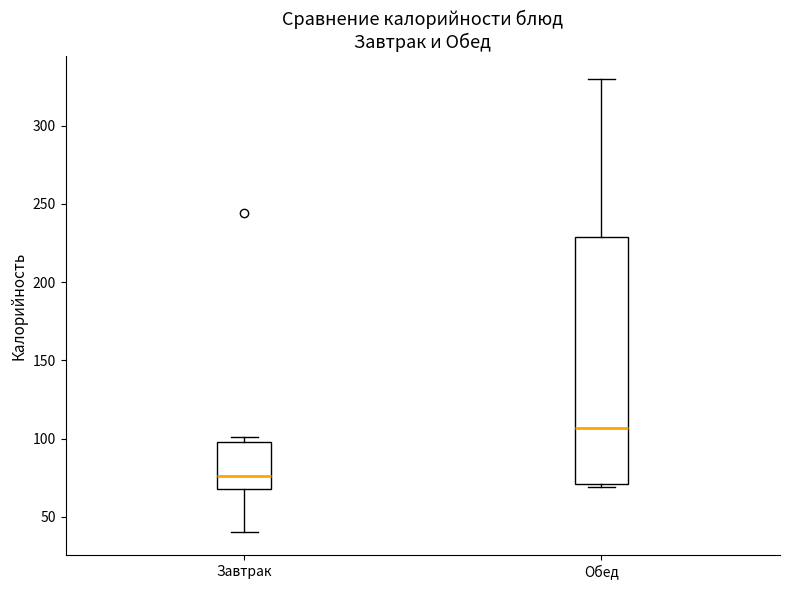

Reading left to right, transcribe this box plot: for each box, give where its median line is, the range the box spans, and where its two whiskers end, as read against the y-axis. The values are not printed on the chart, so give them approximately, as read against the axis.

Завтрак: median 75, box 70 to 100, whiskers 40 to 100 (just above the box's upper edge)
Обед: median 105, box 70 to 230, whiskers 70 (just below the box's lower edge) to 330